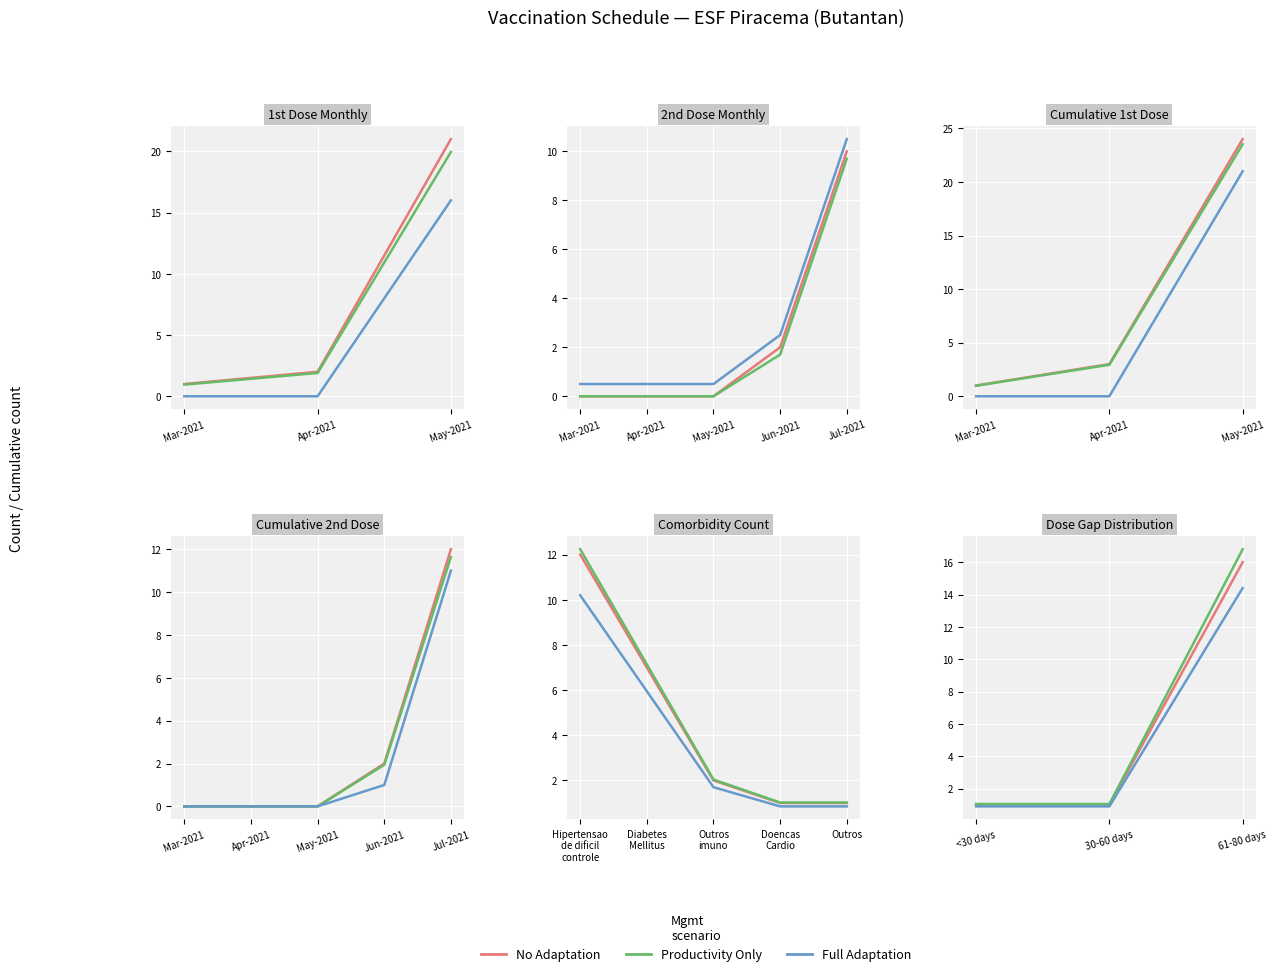

What is the average value of the 2nd Dose series?

3